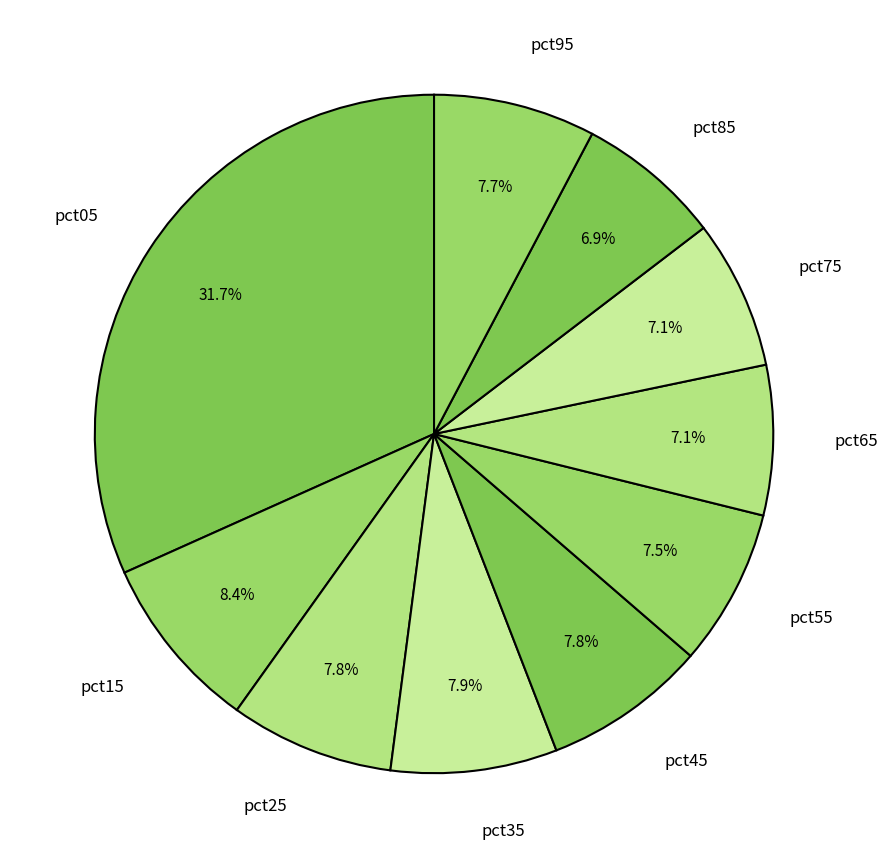

Is it true that pct45 is 8% of the pie?

True